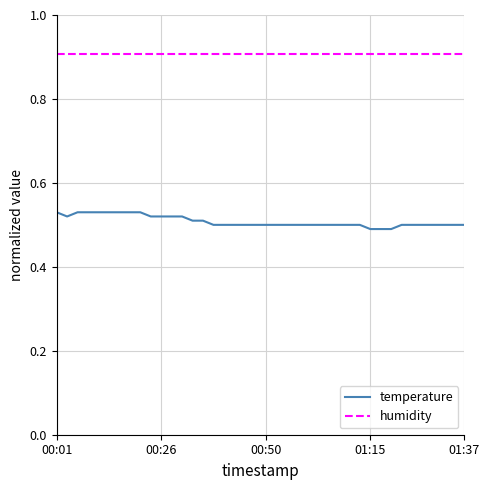

Which series has the largest total across all categories?

humidity